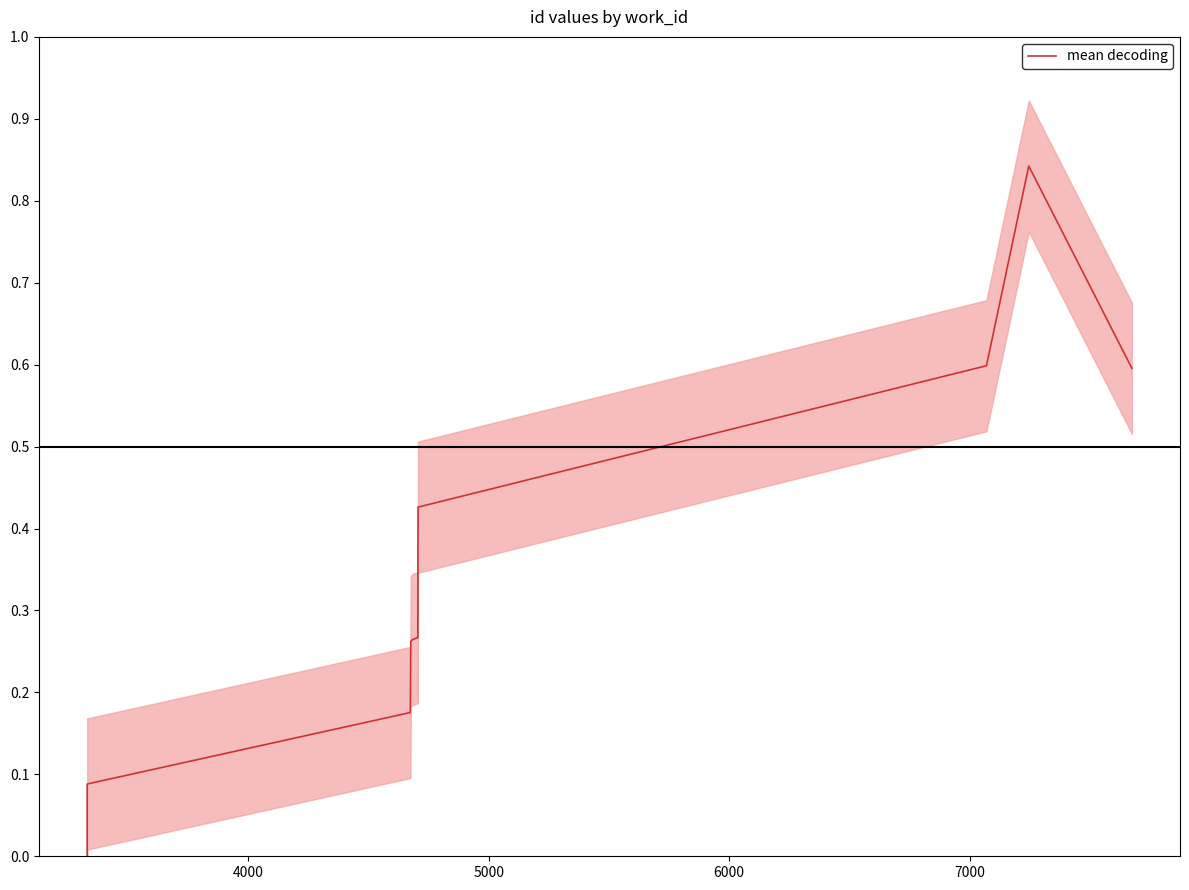

What is the value of the 9th point from the left?

0.8